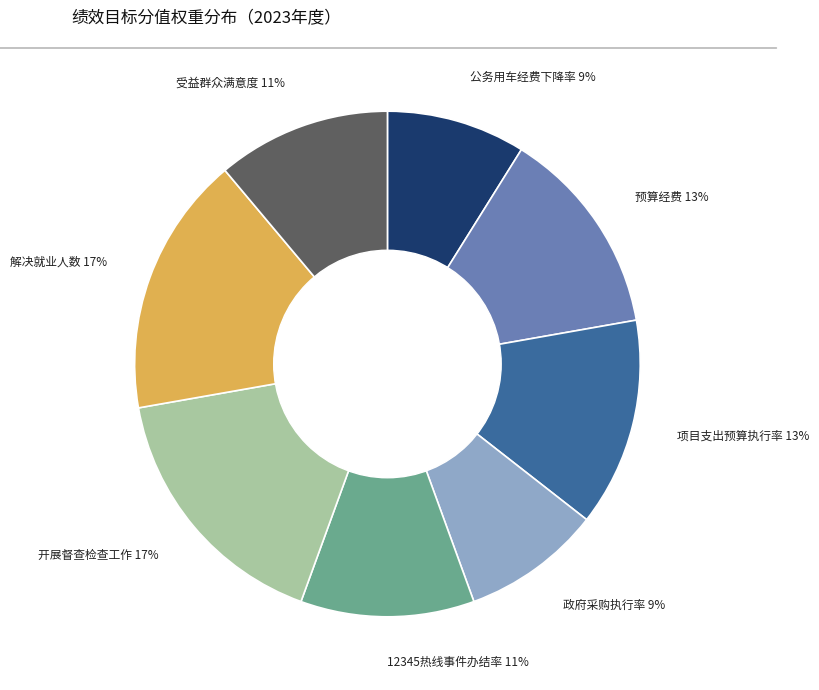

Approximately how many times larger is the value at 预算经费 compared to 12345热线事件办结率?

1.2